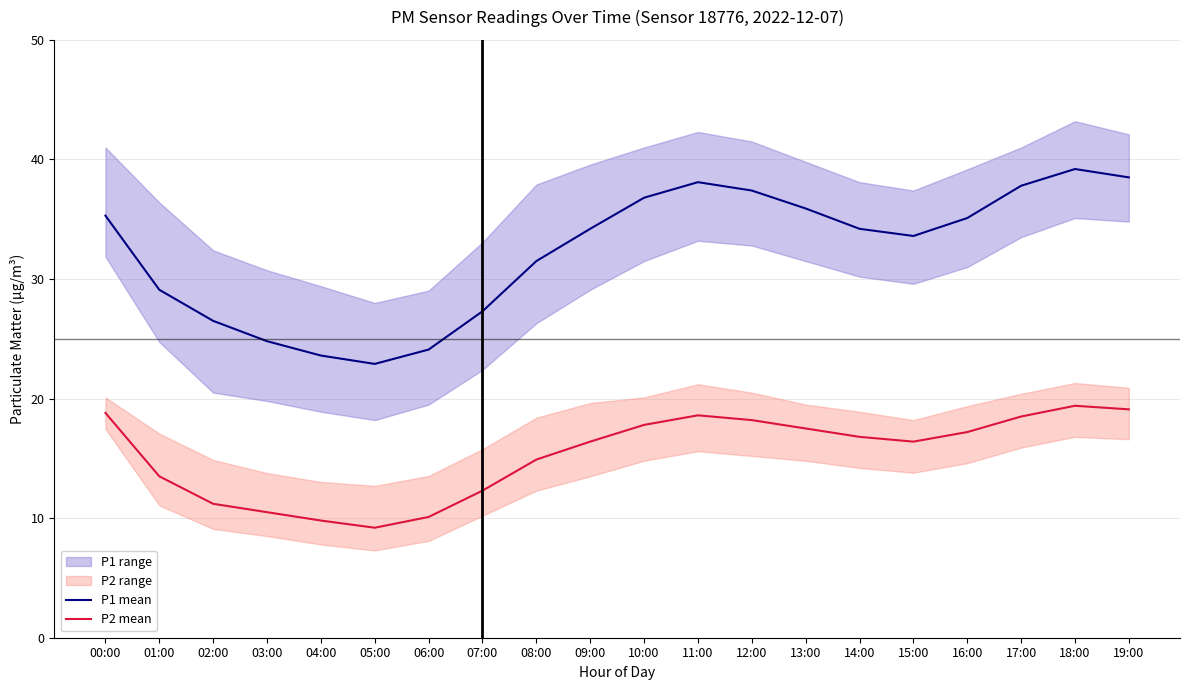

How many distinct data groups are displayed?

2